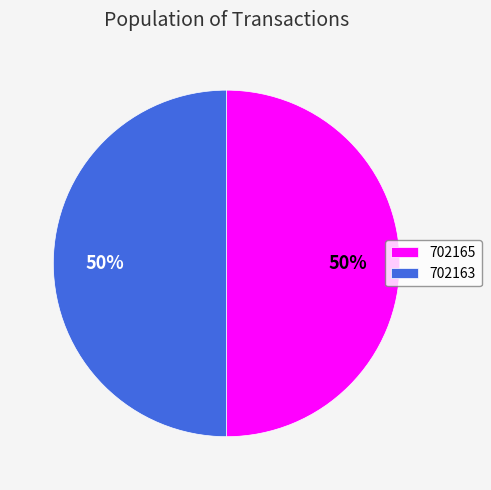

What percentage is the 702165 slice, to the nearest percent?

50%